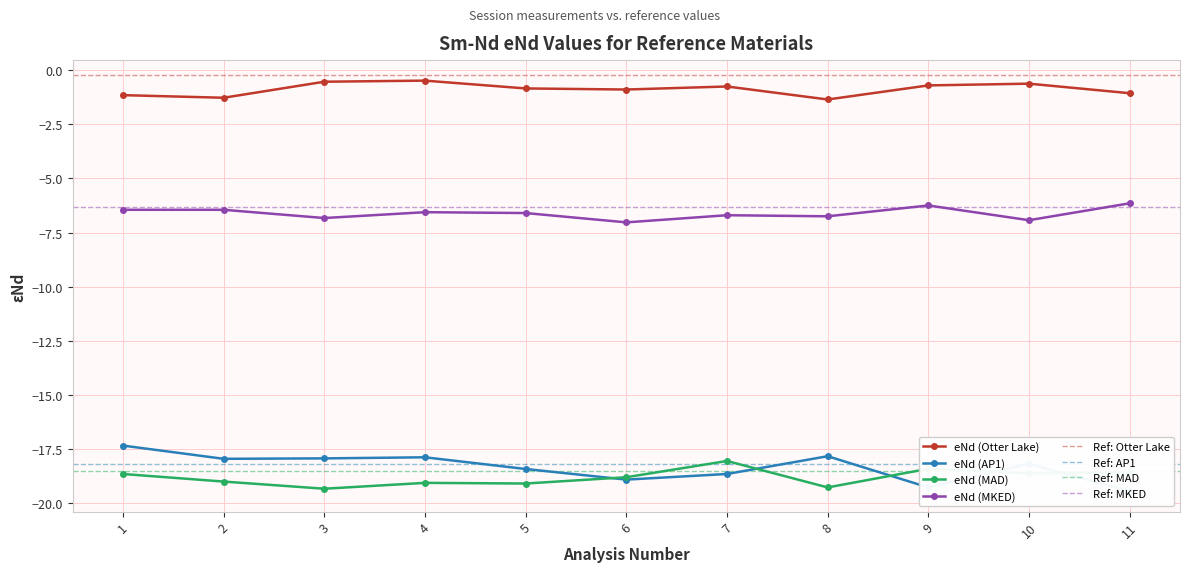

Rank the categories by eNd (AP1) value from lowest to highest.

11, 9, 6, 7, 5, 10, 2, 3, 4, 8, 1